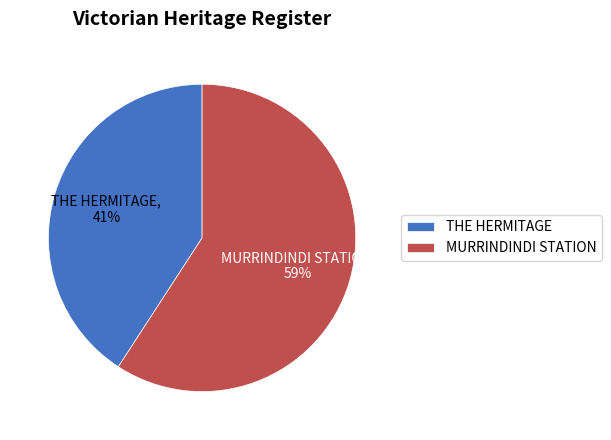

Which category accounts for the majority?

MURRINDINDI STATION